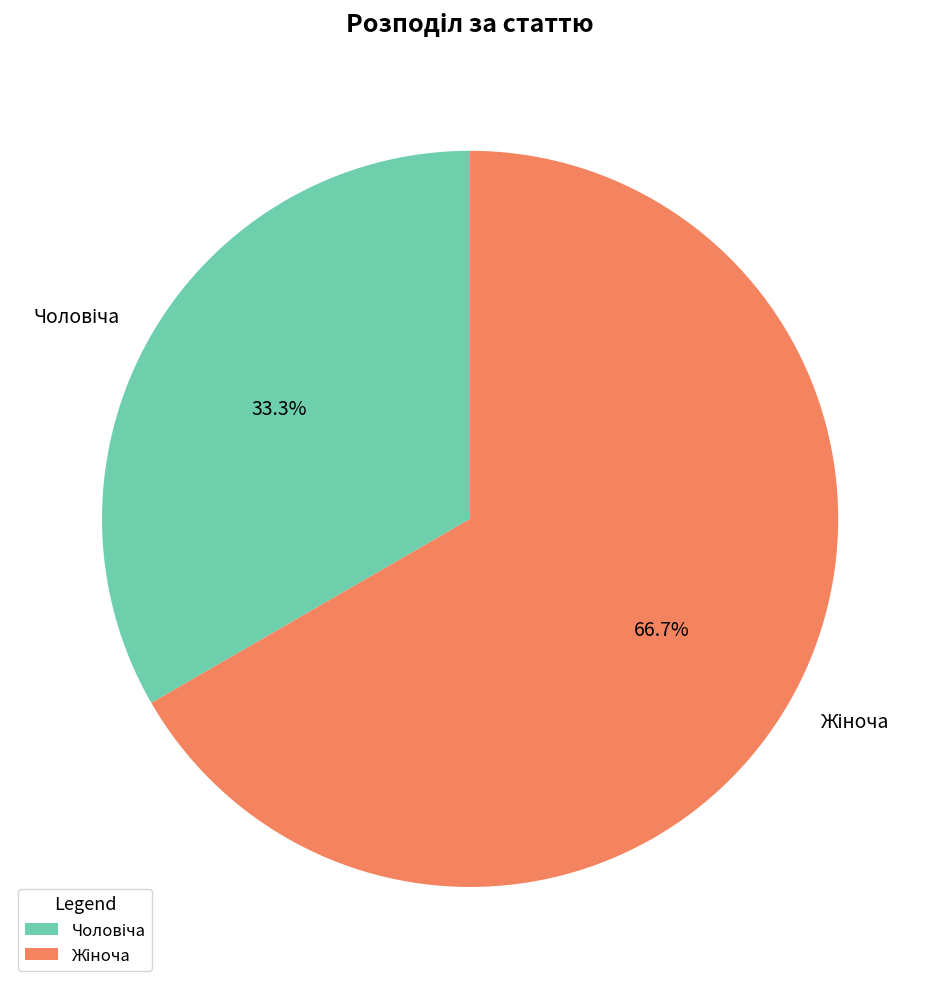

Is there a majority slice in this chart?

Yes